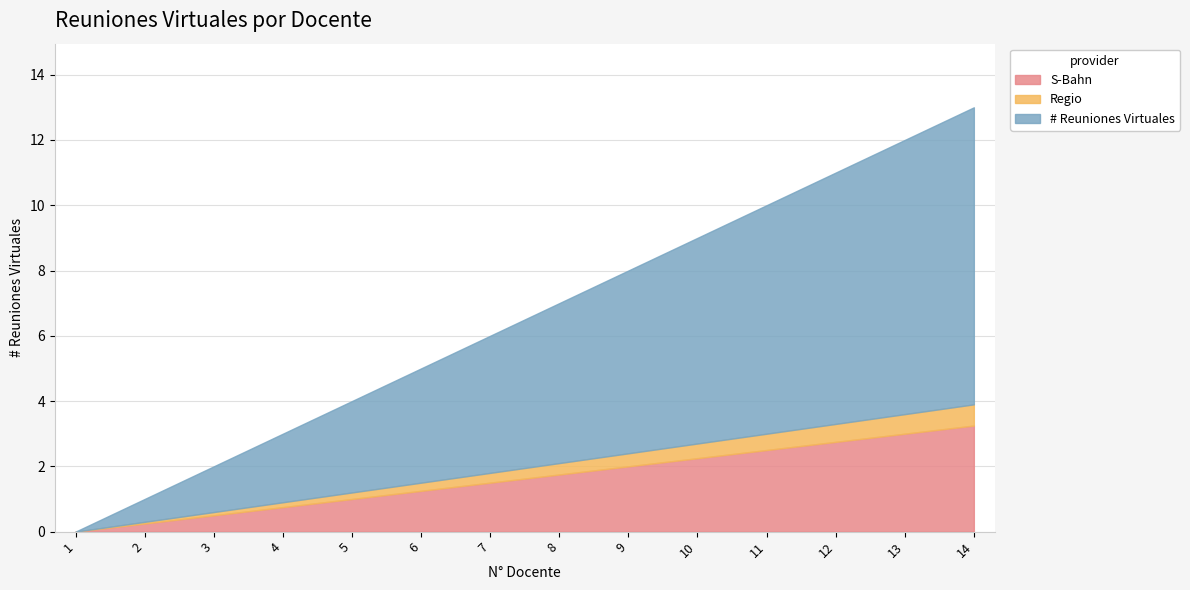

True or false: the data shows -6.3 at 1.

False